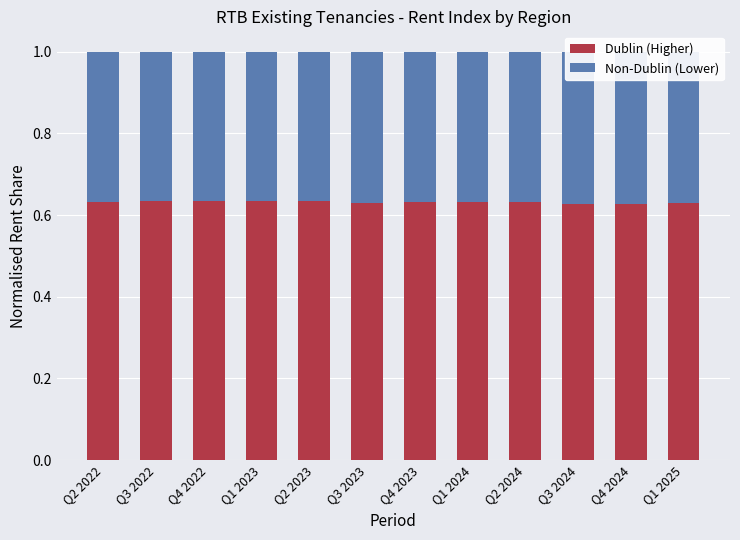

What is the sum of the Non-Dublin (Lower) values at Q3 2022 and Q4 2022?

0.7